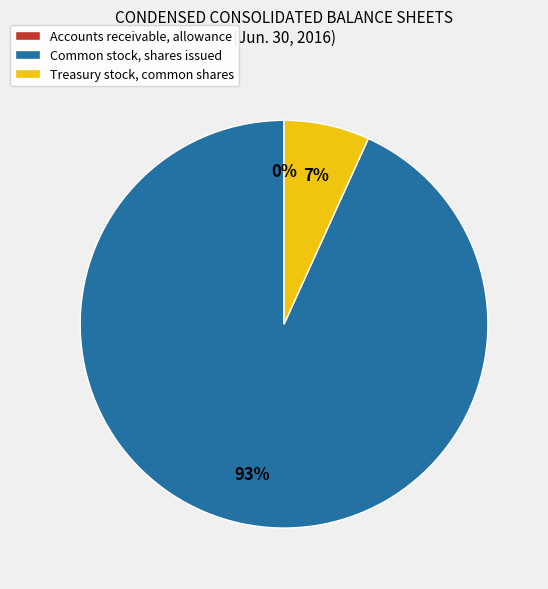

Combined, do Treasury stock, common shares and Common stock, shares issued account for over 50%?

Yes